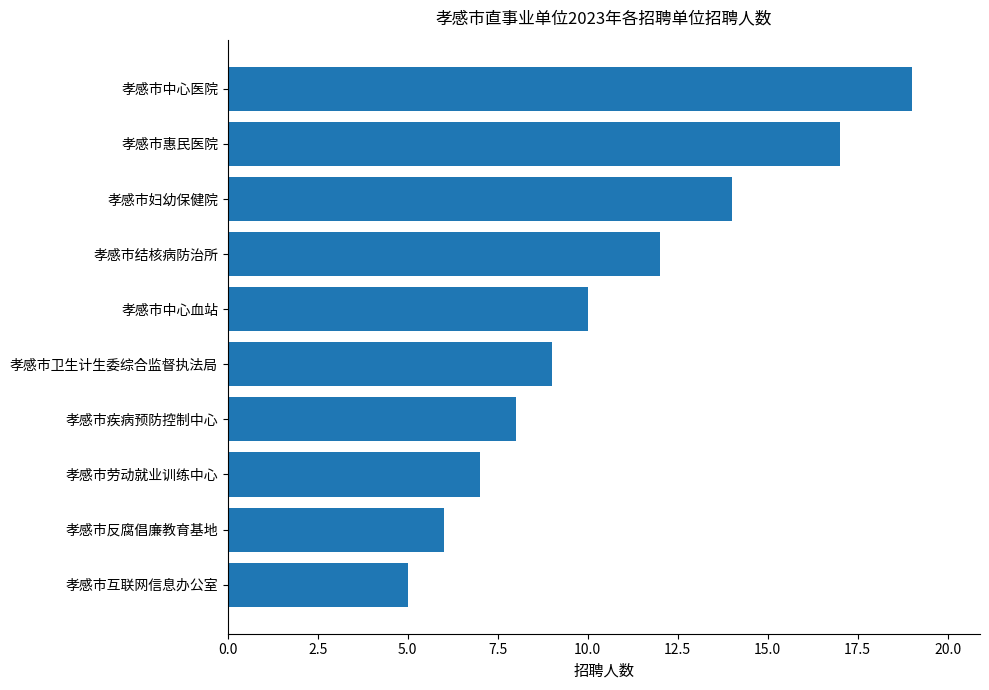

Are the bars horizontal?

Yes